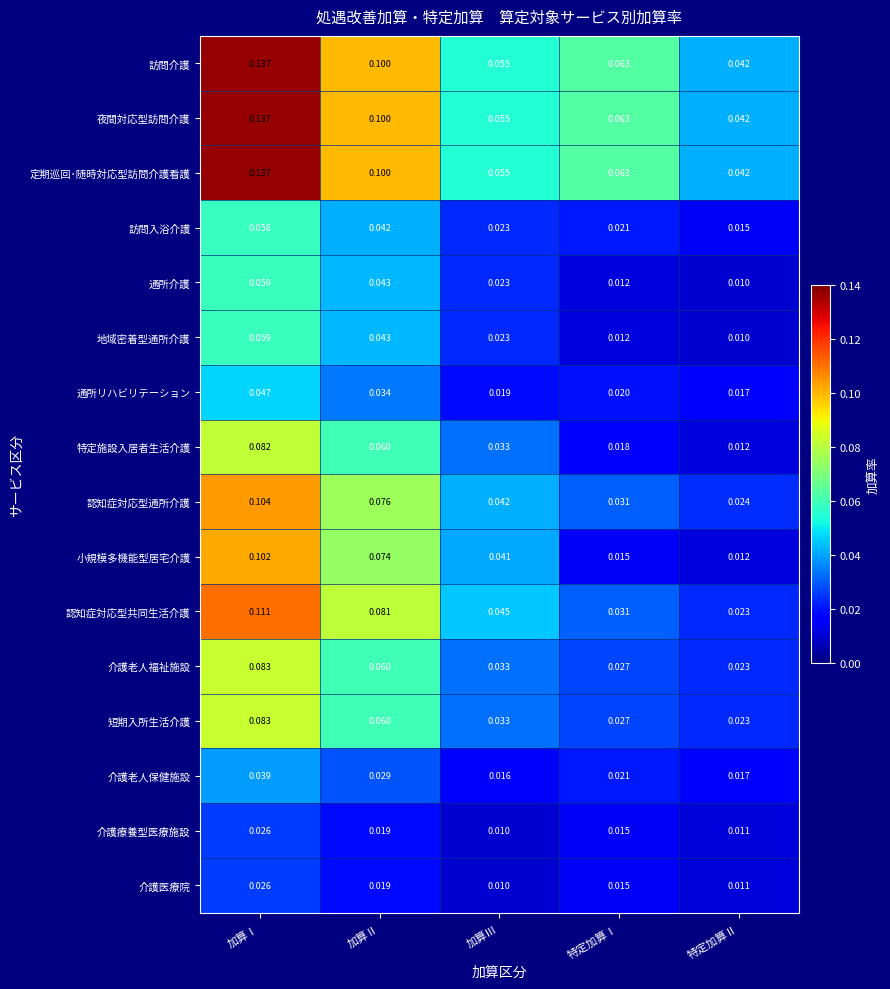

At which category does the chart reach its peak across all series?

加算Ⅰ